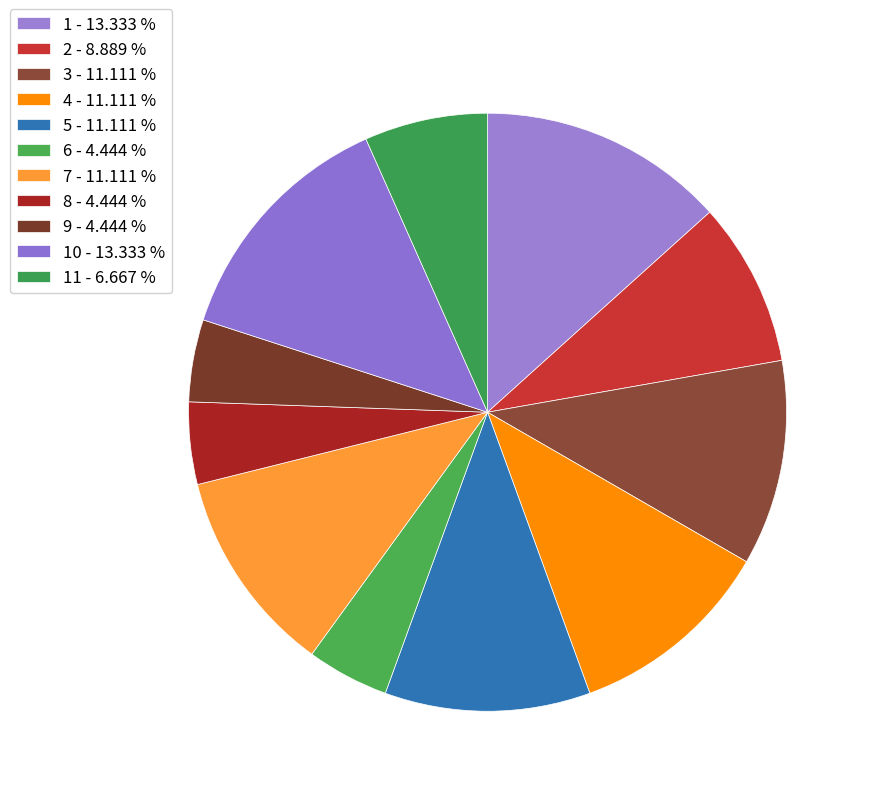

How many slices are in this pie chart?

11